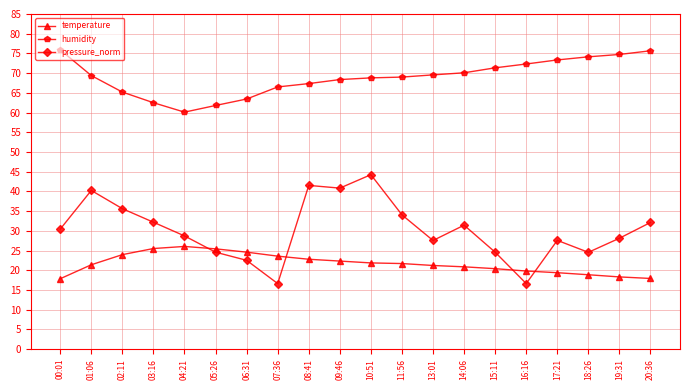

Which series changed the most between 01:06 and 02:11?

pressure_norm